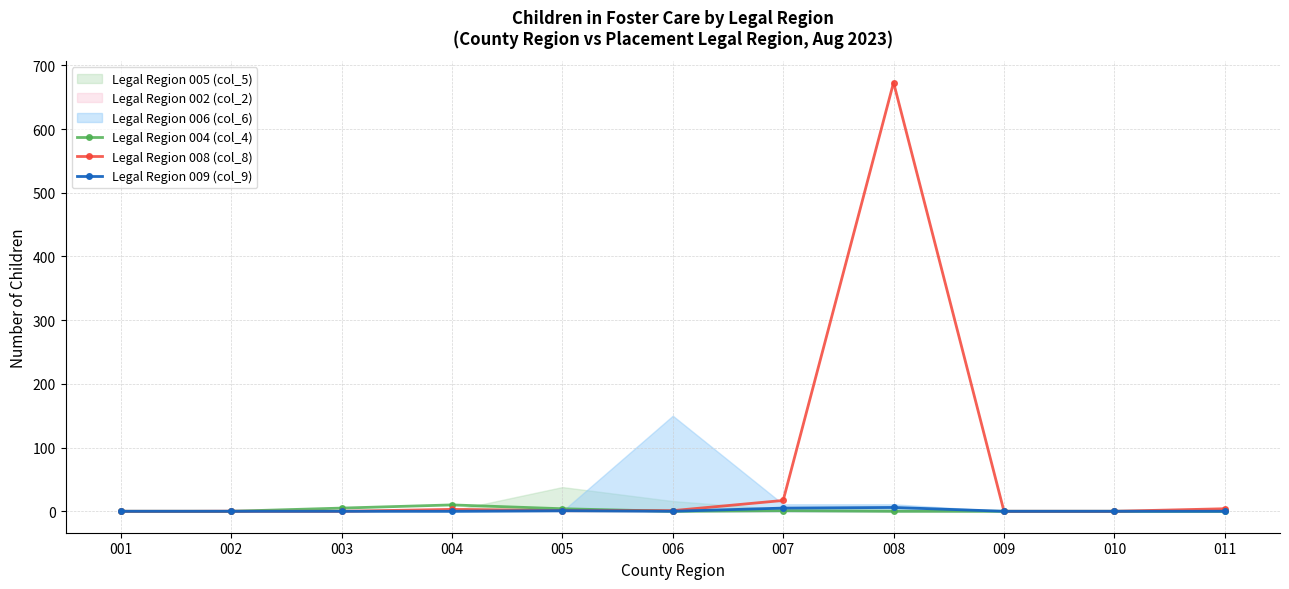

Between 001 and 005, which is larger?

005